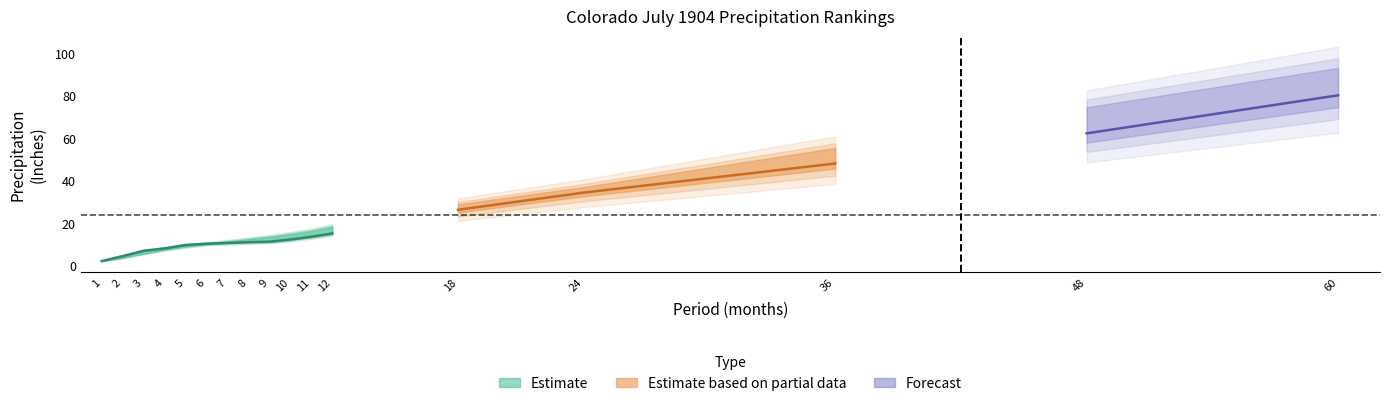

At how many categories does at least one series exceed 1?

17